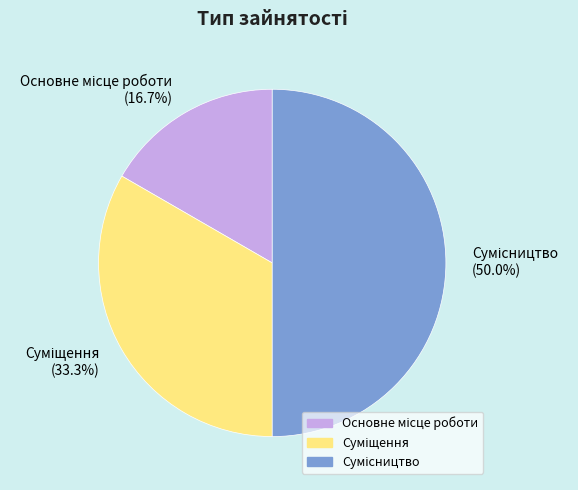

Count the number of slices in the pie.

3